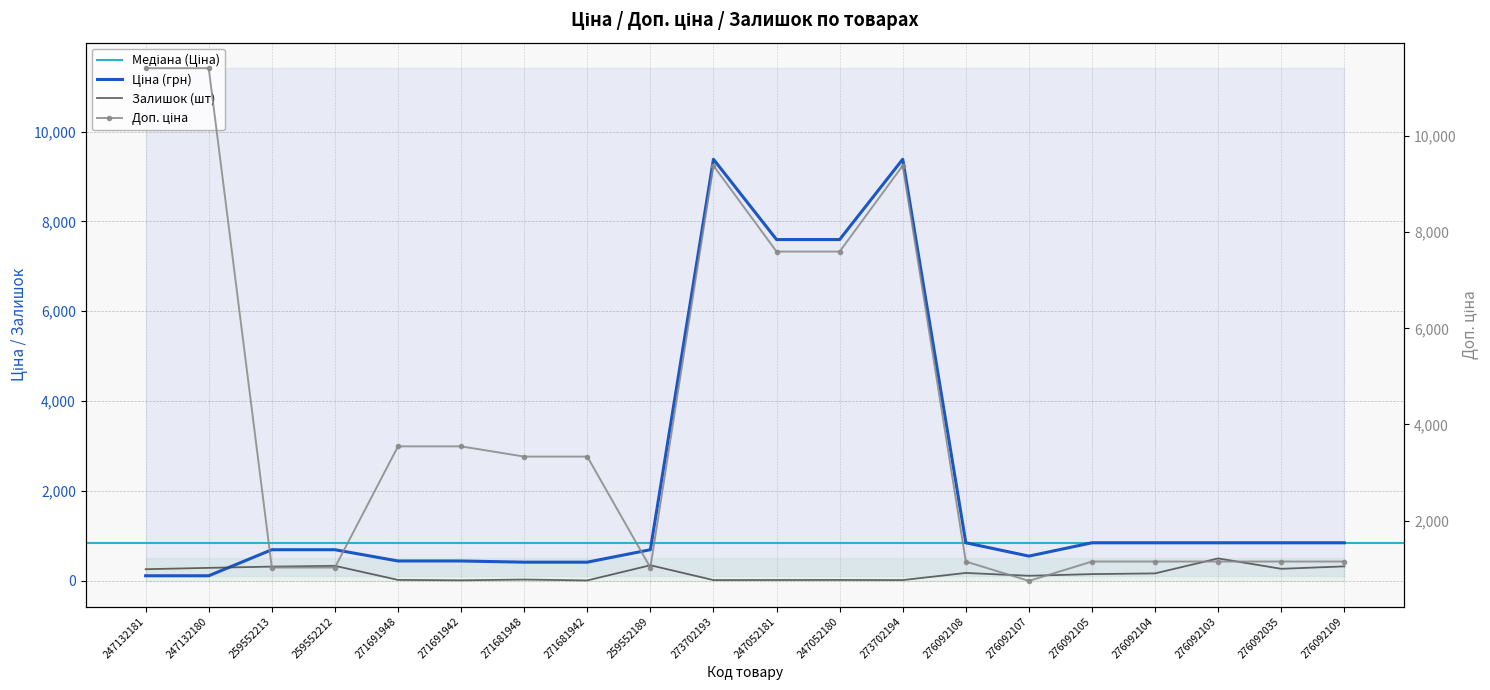

Where is Доп. ціна nearest to the value 6078?

247052181